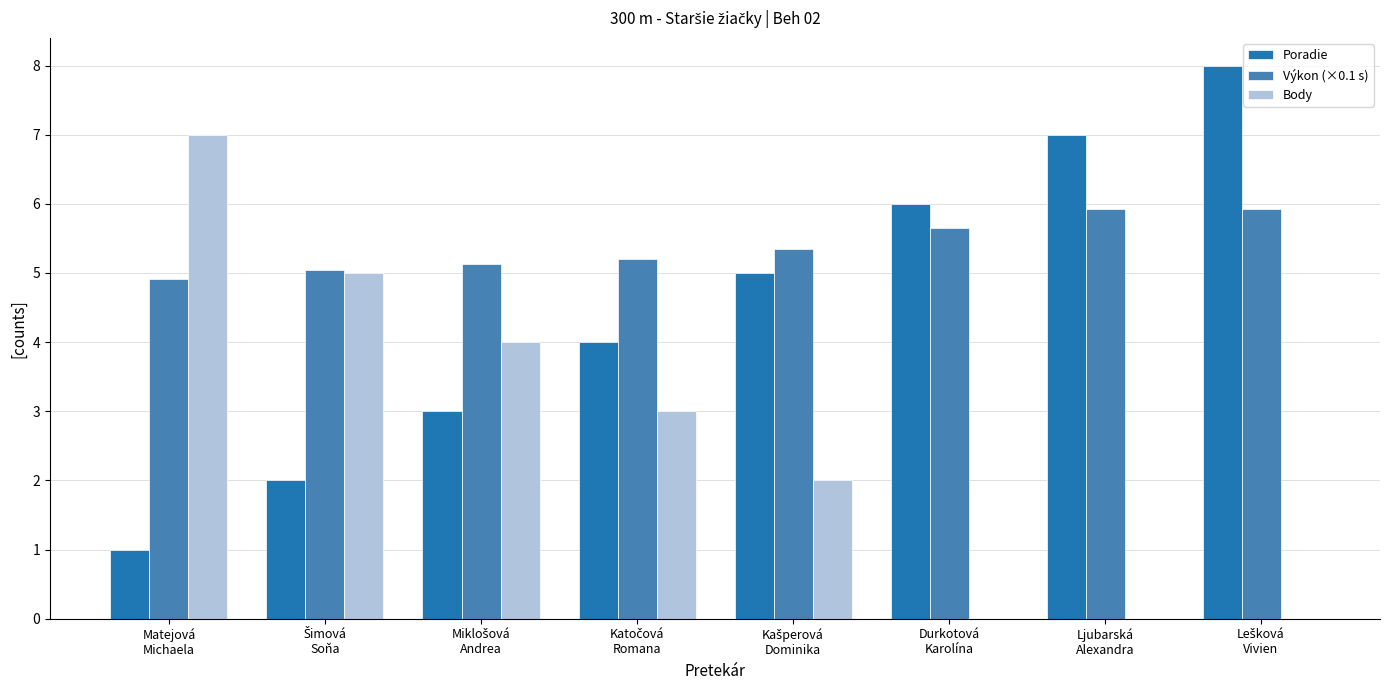

Which series has the largest total across all categories?

Výkon (×0.1 s)